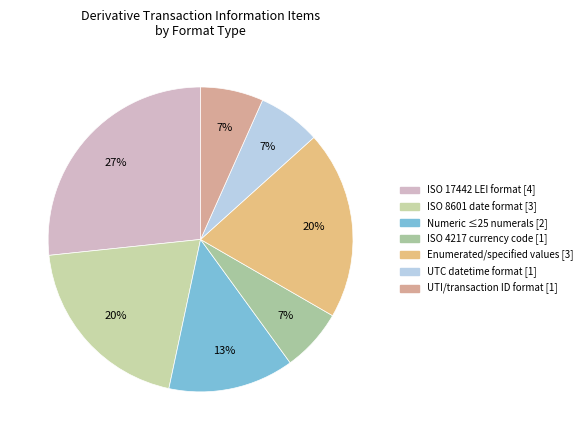

Is there any slice that represents more than half of the pie?

No